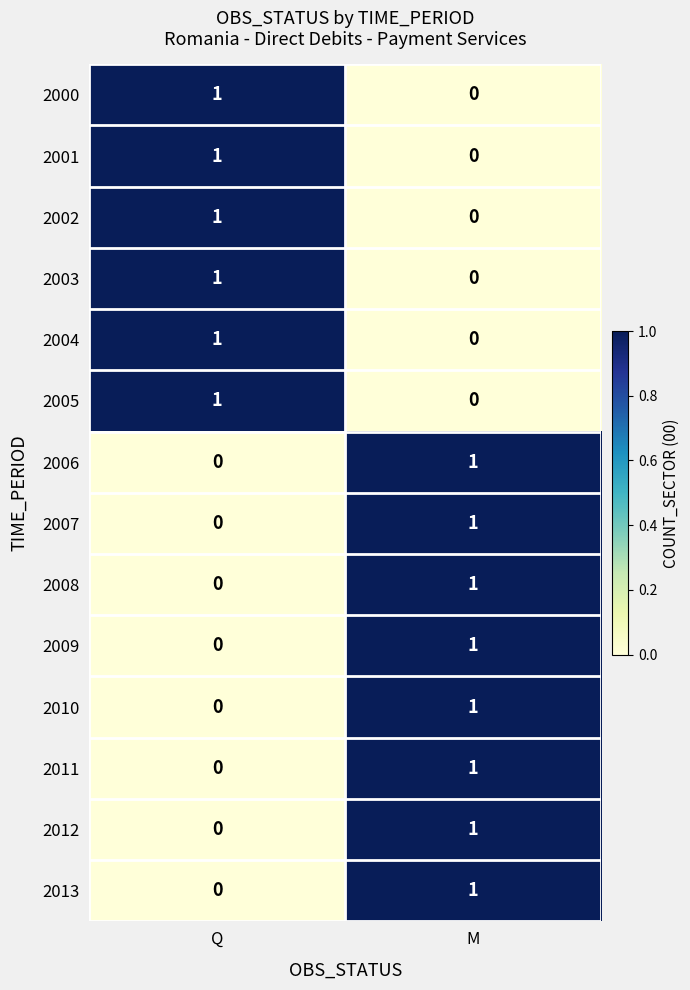

Reading left to right, what are all the values shown in this chart?

2000: 1	0
2001: 1	0
2002: 1	0
2003: 1	0
2004: 1	0
2005: 1	0
2006: 0	1
2007: 0	1
2008: 0	1
2009: 0	1
2010: 0	1
2011: 0	1
2012: 0	1
2013: 0	1